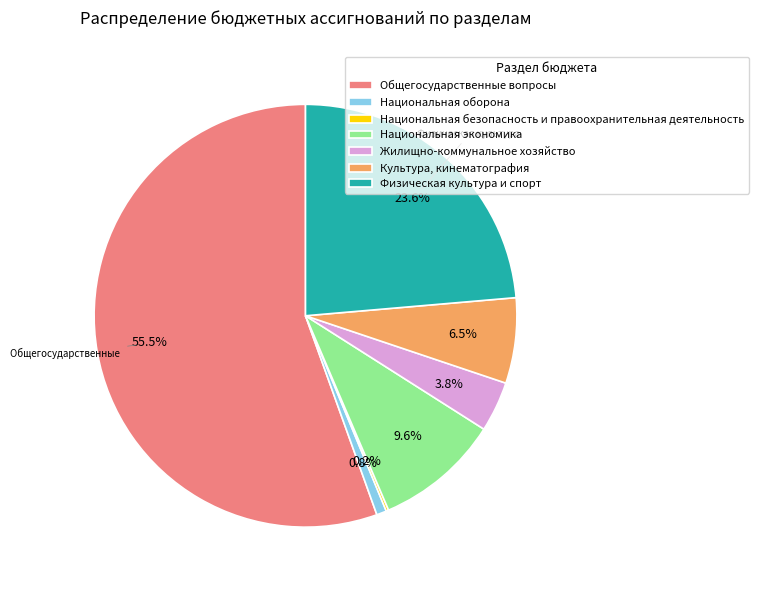

What is the largest slice in the pie chart?

Общегосударственные вопросы